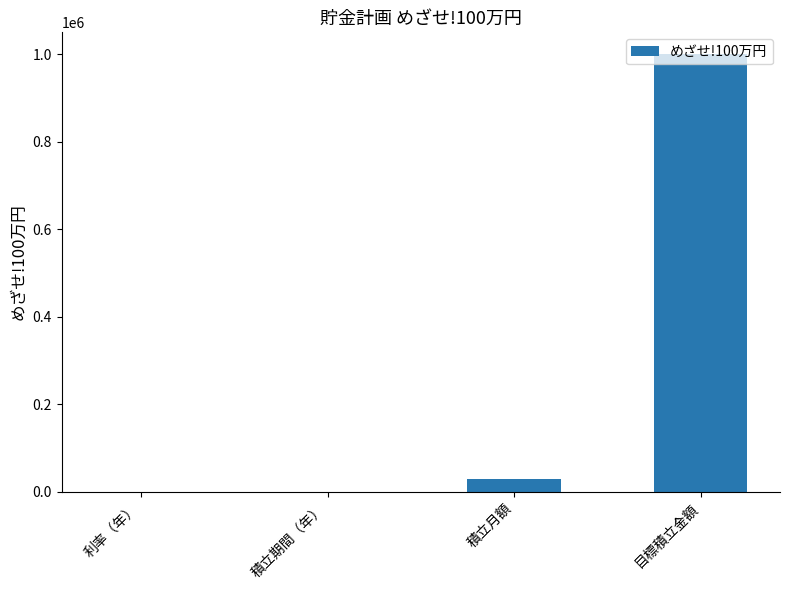

Read the value at 目標積立金額.

1000000.0